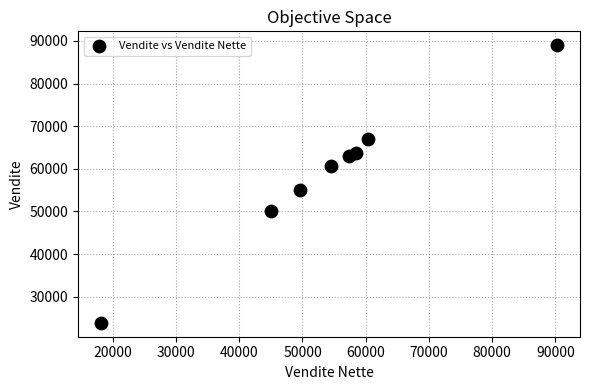

What is the range of X values (max minus min)?

72207.0